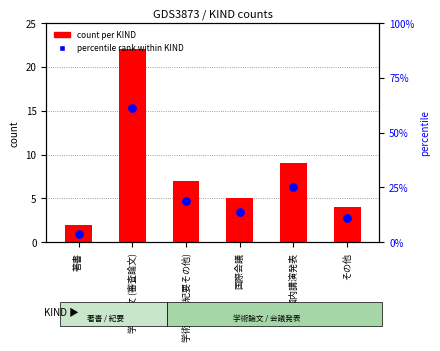

Which series contains the lowest Y value?

count per KIND